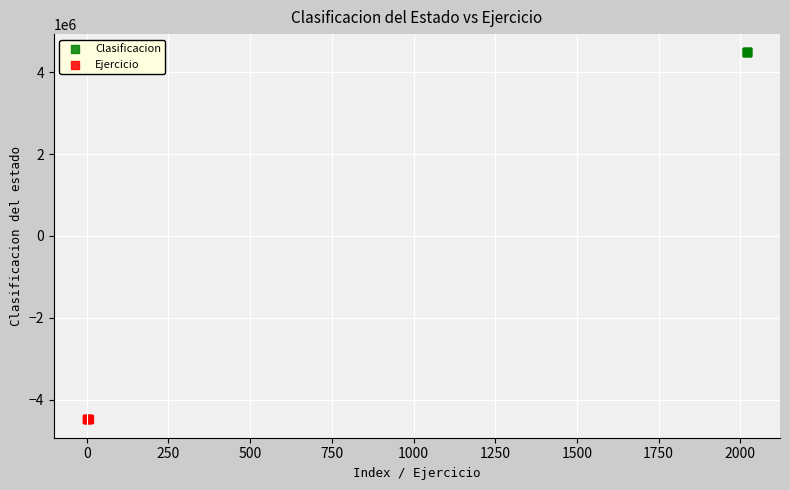

What are all the series names shown in the legend?

Clasificacion, Ejercicio